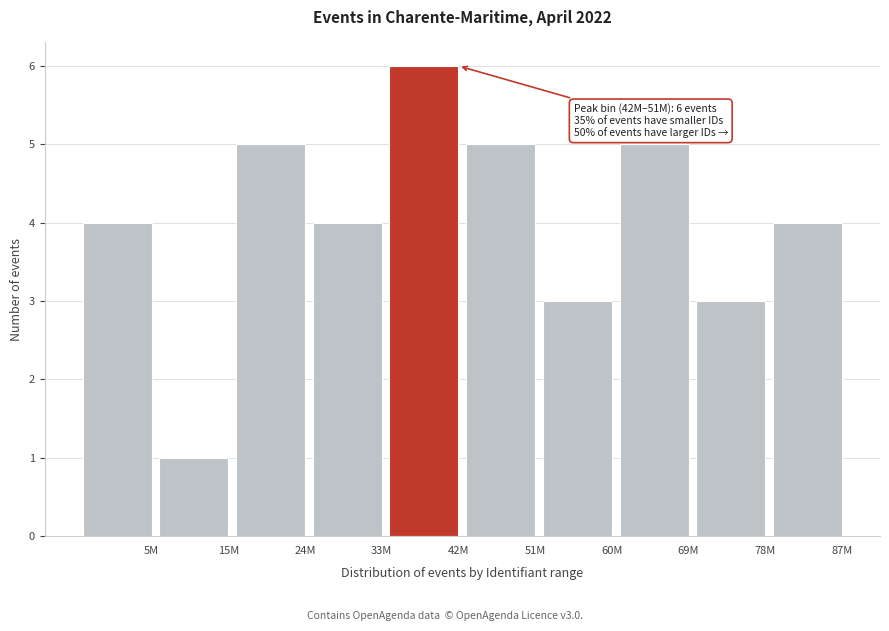

Reading left to right, list all the values displayed in this chart.

5M=4	15M=1	24M=5	33M=4	42M=6	51M=5	60M=3	69M=5	78M=3	87M=4